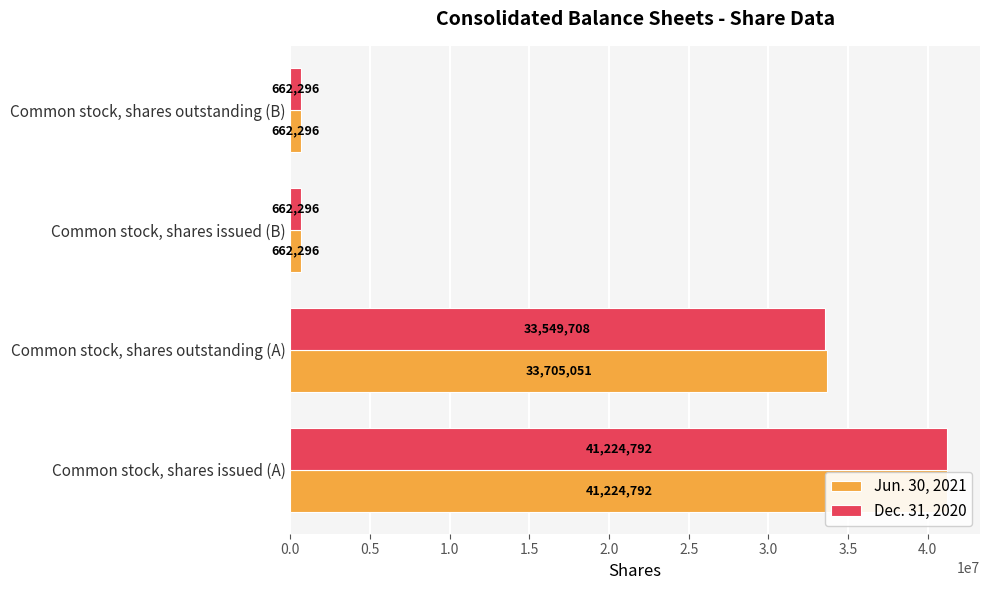

How many data points in Dec. 31, 2020 are less than 33549708?

2